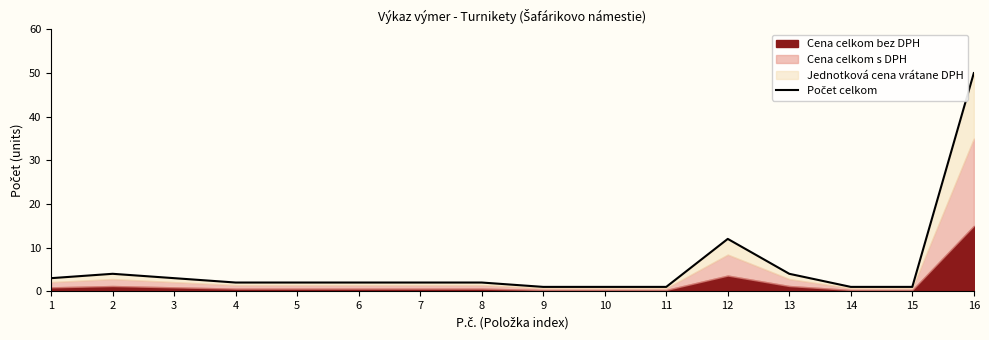

Which label corresponds to the largest value in the chart?

16